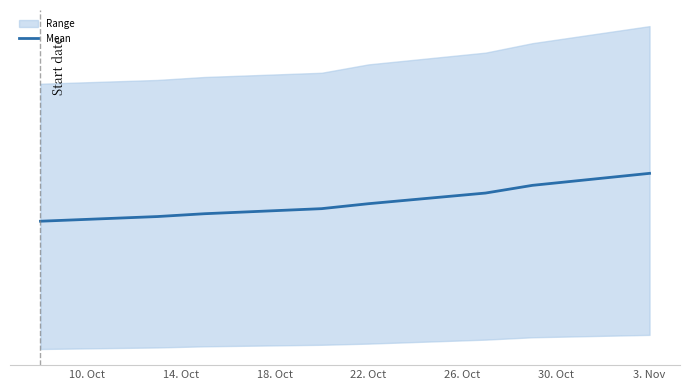

The value at 18. Oct is 20078.0. True or false?

False